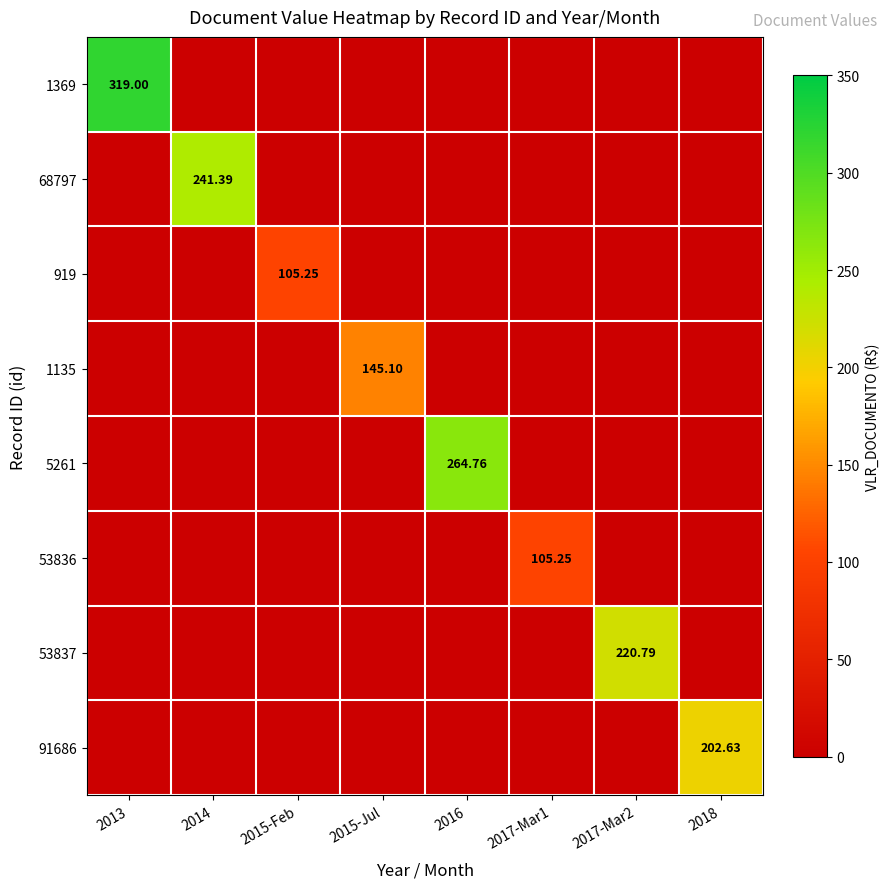

Is it true that 5261 equals 0.0 at 2015-Jul?

True